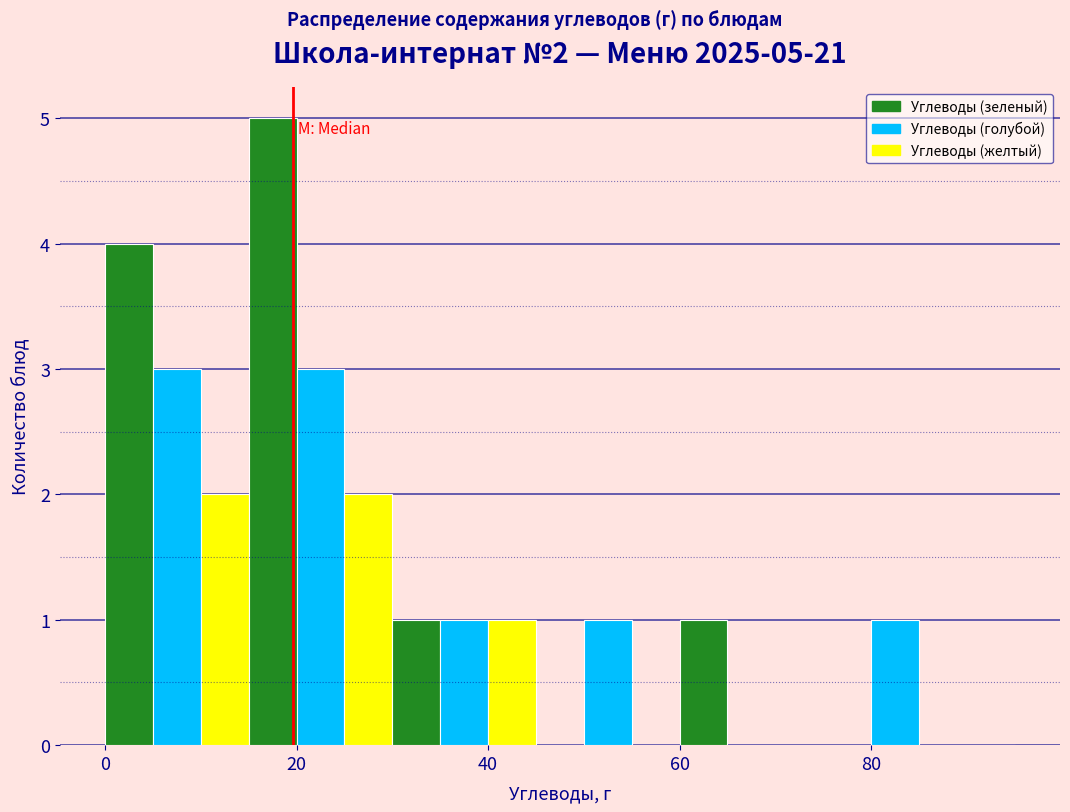

Around what value on the x-axis is the tallest bar? Give the approximate position of its centre, as read against the axis.

18